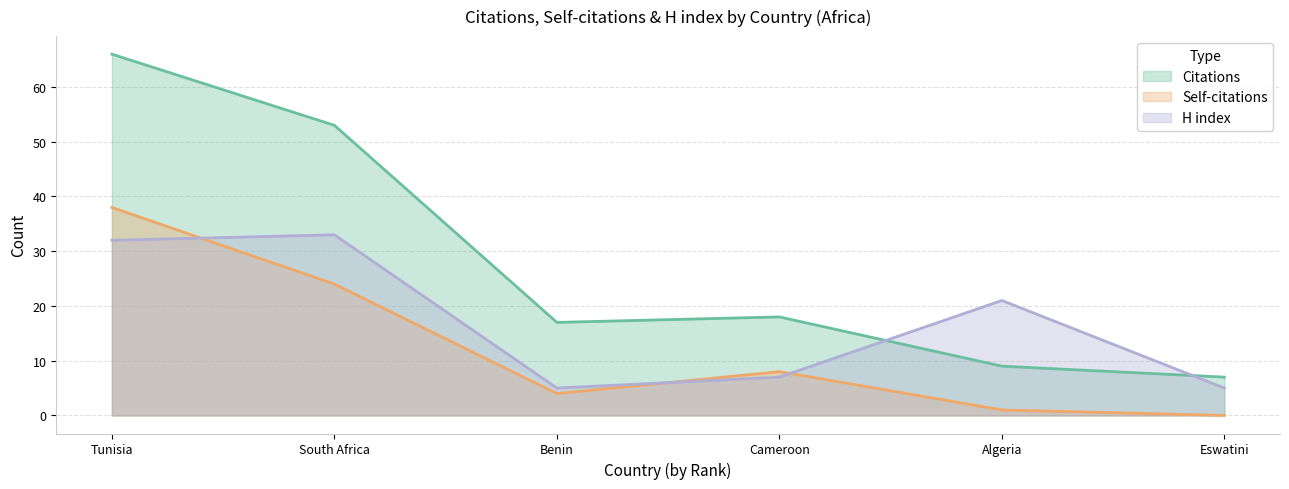

Which has a higher value, Tunisia or Cameroon?

Tunisia